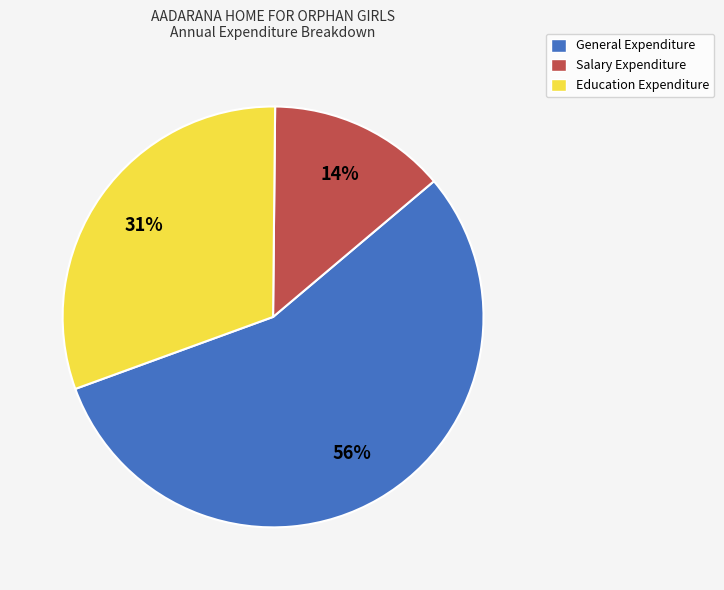

Is the sum of General Expenditure and Education Expenditure greater than half?

Yes